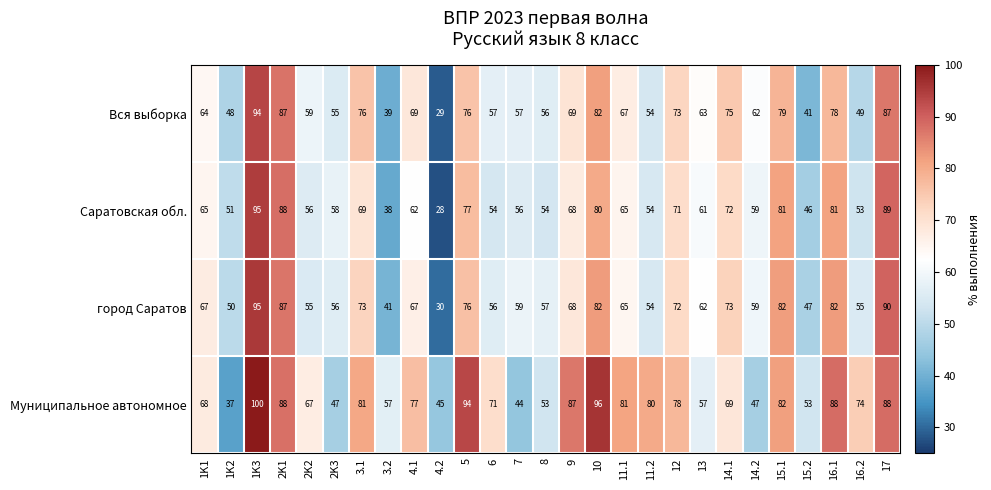

True or false: Саратовская обл. has a value of 89 at 17.

True